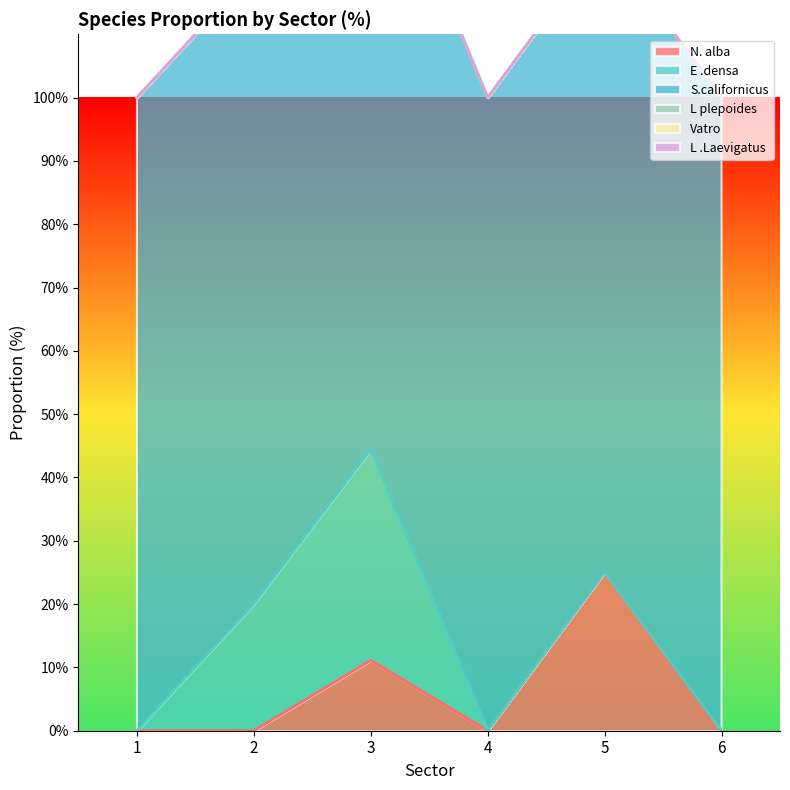

At how many categories does at least one series exceed 49?

6